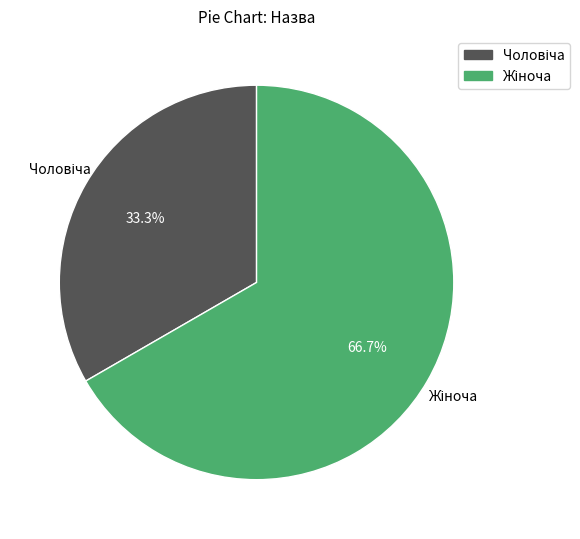

Does any single category account for the majority?

Yes